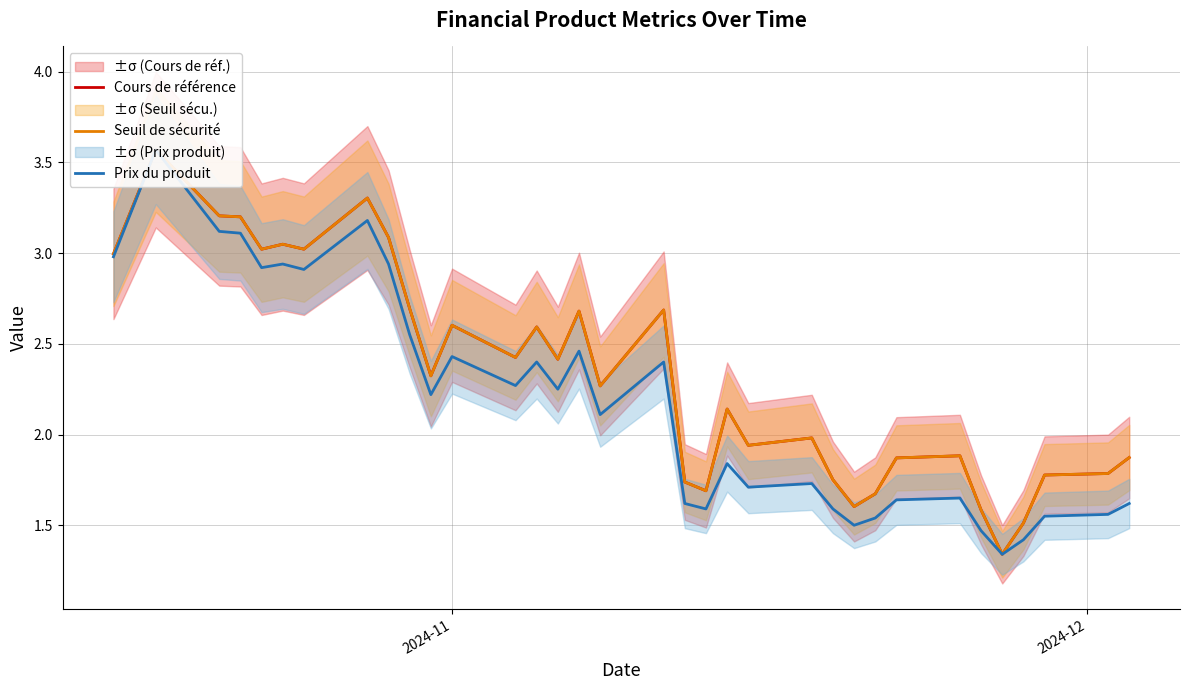

What are all the series names shown in the legend?

Cours de référence, Seuil de sécurité, Prix du produit